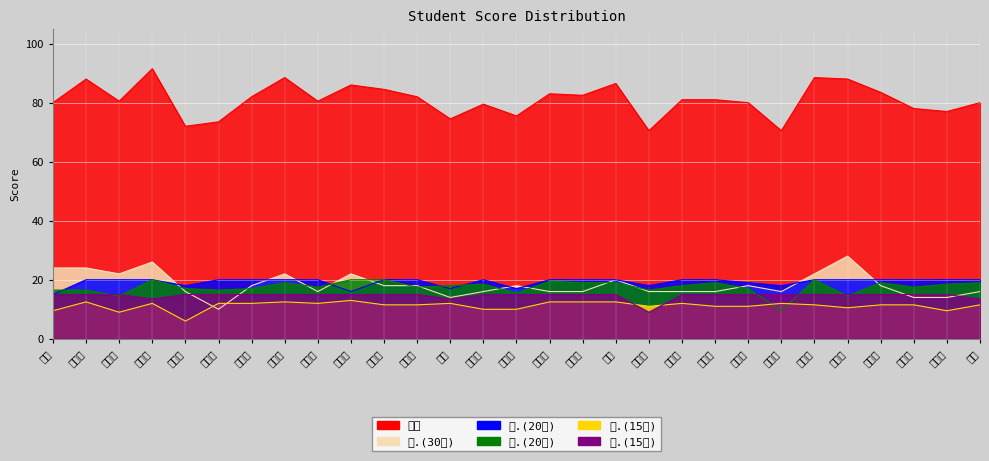

Reading left to right, extract all data points from this chart.

总分: 80.0	88.0	80.5	91.5	72.0	73.5	82.0	88.5	80.5	86.0	84.5	82.0	74.5	79.5	75.5	83.0	82.5	86.5	70.5	81.0	81.0	80.0	70.5	88.5	88.0	83.5	78.0	77.0	80.0
一.(20分): 15.0	20.0	20.0	20.0	18.0	20.0	20.0	20.0	20.0	16.0	20.0	20.0	17.0	20.0	17.0	20.0	20.0	20.0	18.0	20.0	20.0	19.0	18.0	20.0	20.0	20.0	20.0	20.0	20.0
二.(30分): 24.0	24.0	22.0	26.0	16.0	10.0	18.0	22.0	16.0	22.0	18.0	18.0	14.0	16.0	18.0	16.0	16.0	20.0	16.0	16.0	16.0	18.0	16.0	22.0	28.0	18.0	14.0	14.0	16.0
三.(15分): 15.0	15.0	15.0	13.5	15.0	15.0	15.0	15.0	15.0	15.0	15.0	15.0	13.5	15.0	15.0	15.0	15.0	15.0	9.0	15.0	15.0	15.0	15.0	15.0	15.0	15.0	15.0	15.0	13.5
四.(20分): 16.5	16.5	14.5	20.0	17.0	16.5	17.0	19.0	17.5	20.0	20.0	17.5	18.0	18.5	15.5	19.5	19.0	19.0	16.5	18.0	19.0	17.0	9.5	20.0	14.5	19.0	17.5	18.5	19.0
五.(15分): 9.5	12.5	9.0	12.0	6.0	12.0	12.0	12.5	12.0	13.0	11.5	11.5	12.0	10.0	10.0	12.5	12.5	12.5	11.0	12.0	11.0	11.0	12.0	11.5	10.5	11.5	11.5	9.5	11.5